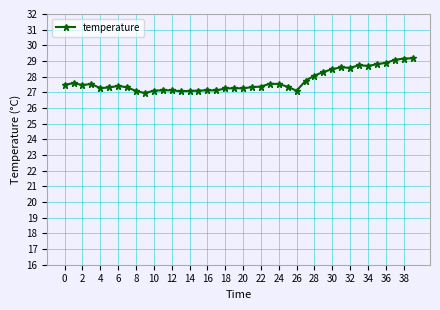

What is the value of the 20th point from the left?

27.3